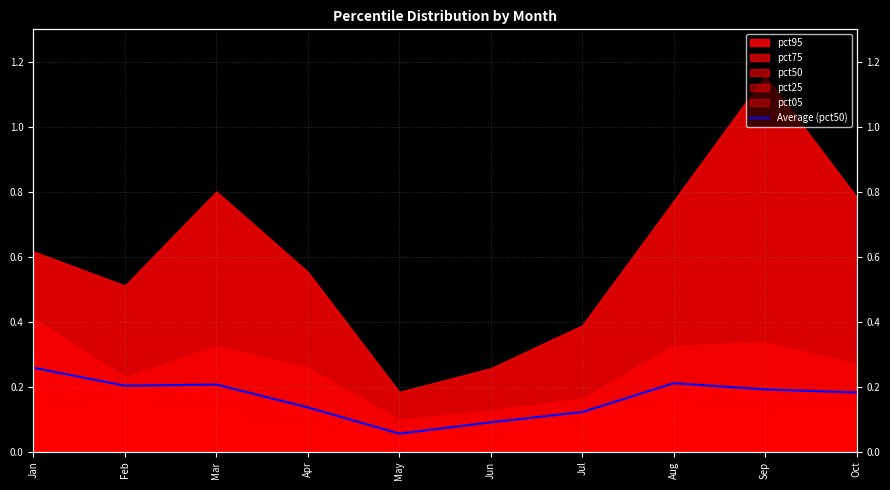

How many lines are shown in the chart?

1